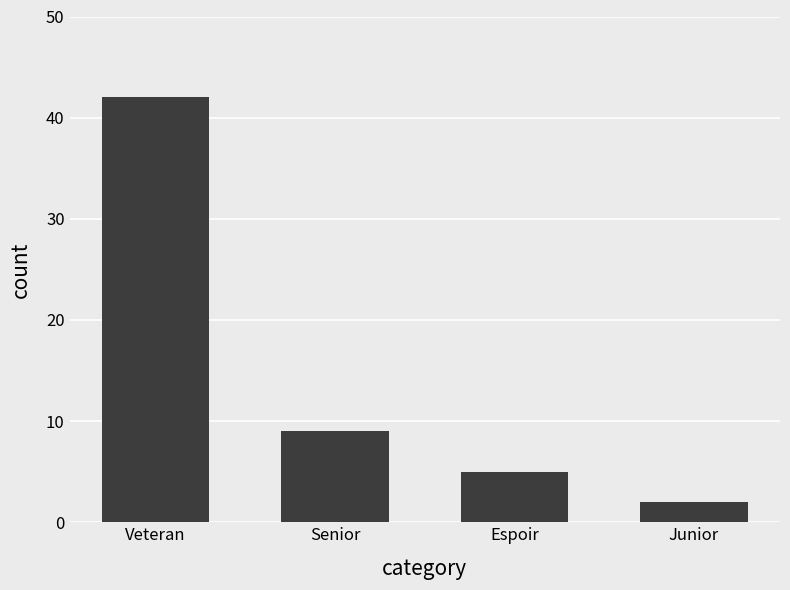

What is the change in value from Veteran to Senior?

-33